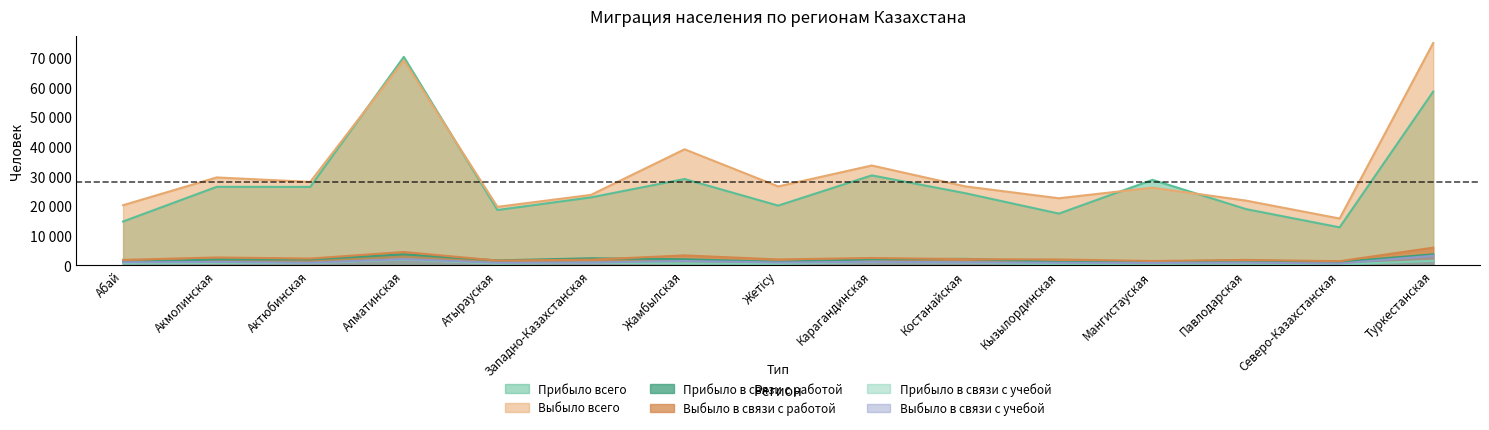

What are all the series names shown in the legend?

Прибыло всего, Выбыло всего, Прибыло в связи с работой, Выбыло в связи с работой, Прибыло в связи с учебой, Выбыло в связи с учебой